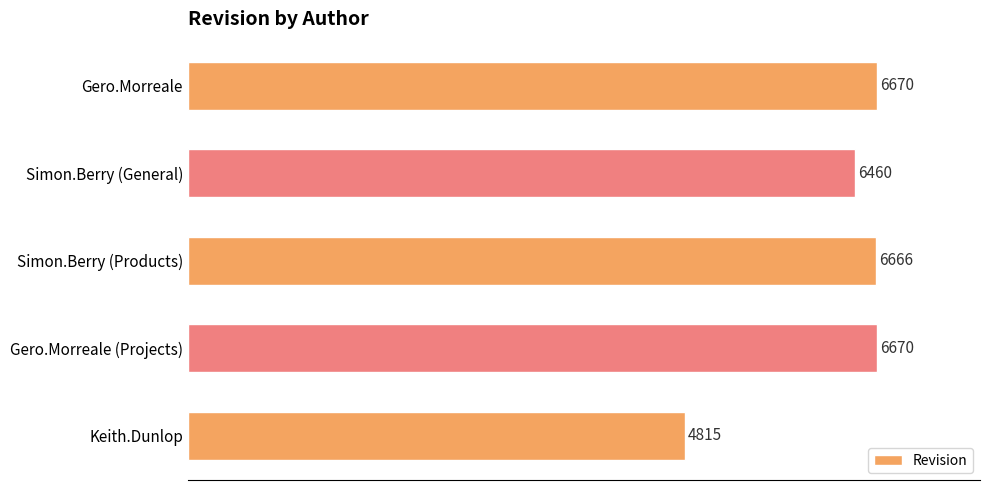

True or false: the data shows 4255 at Simon.Berry (Products).

False